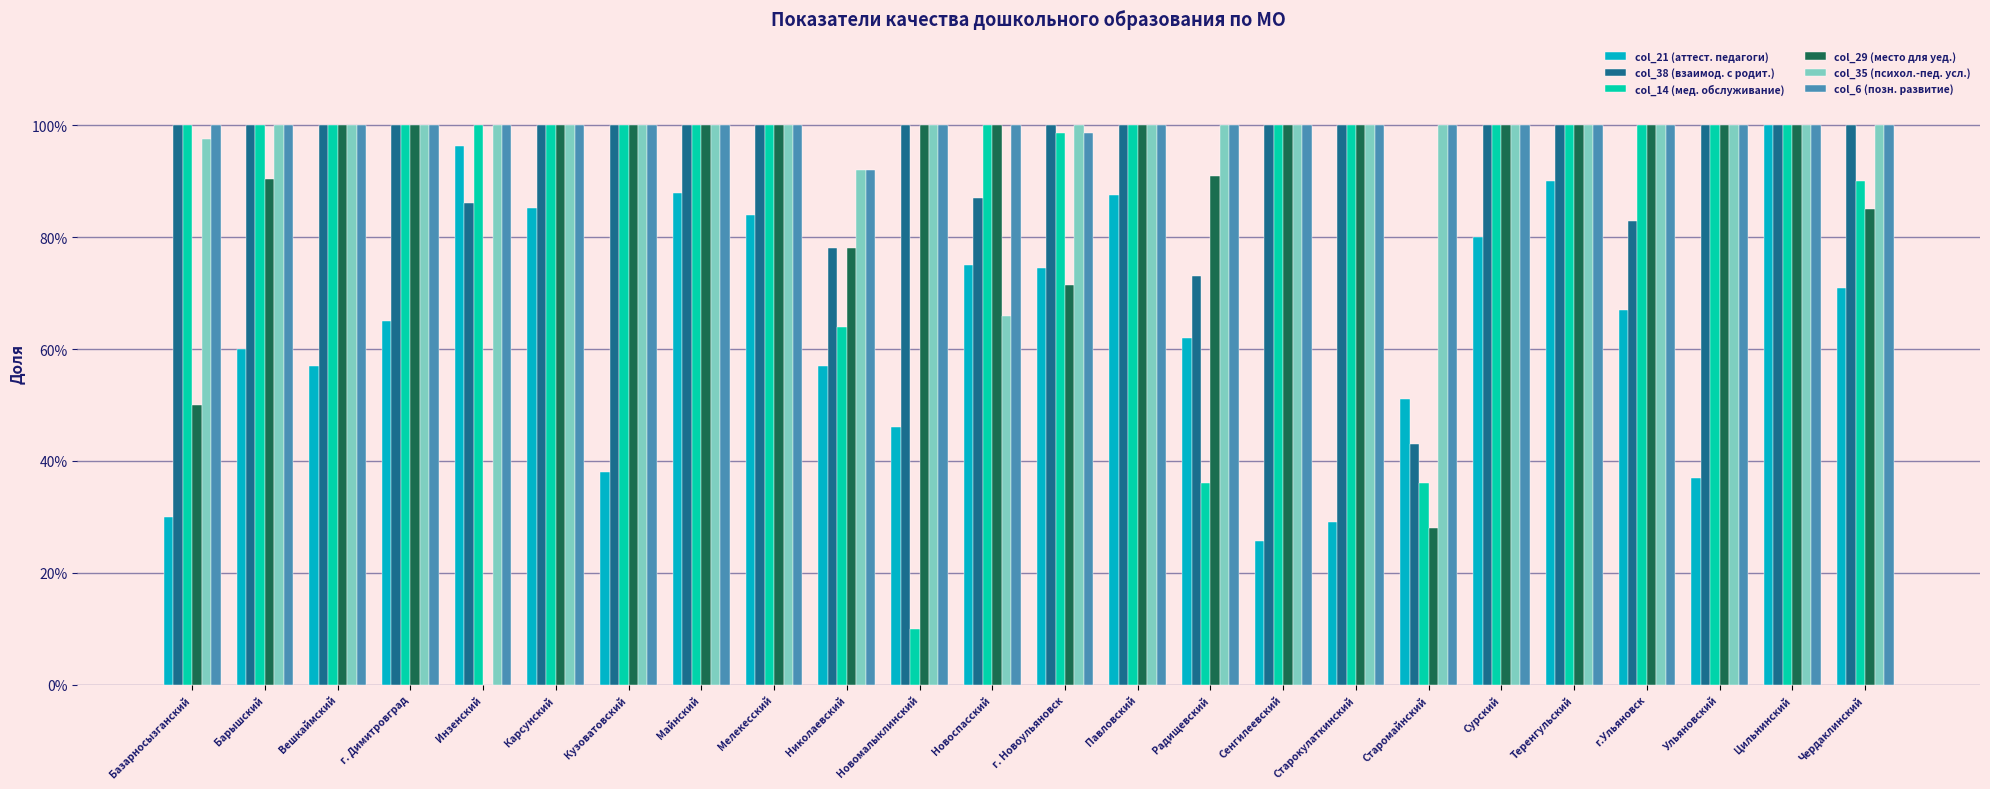

What is the spread (max minus min) of values at Сурский?

0.2